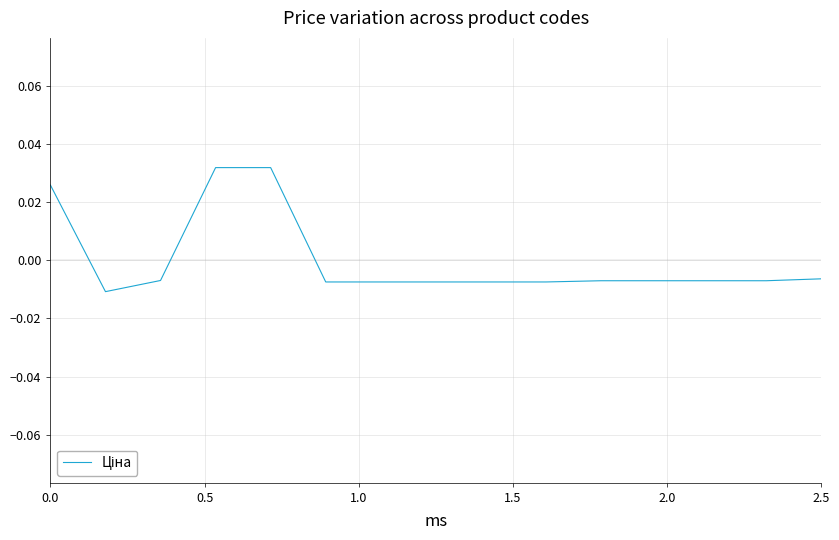

How many interior local valleys (lower than both neighbors) does the data have?

1